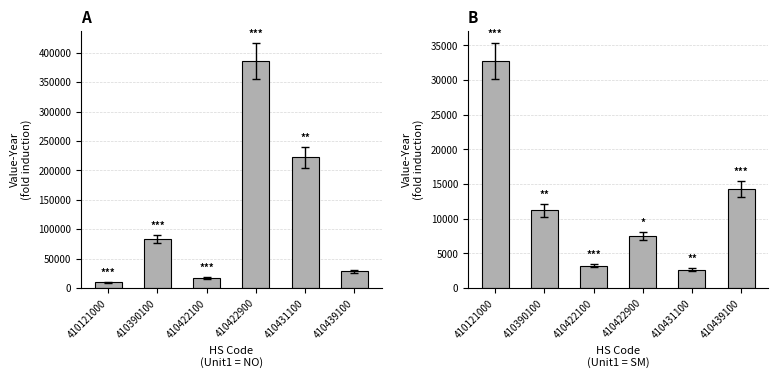

What is the difference between the maximum and minimum values in the SM series?

30037